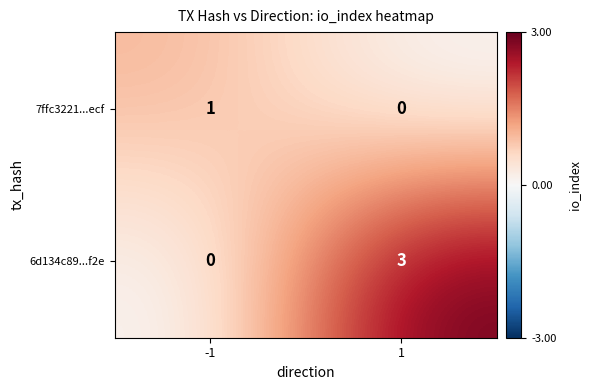

Reading left to right, extract all data points from this chart.

7ffc3221...ecf: 1	0
6d134c89...f2e: 0	3